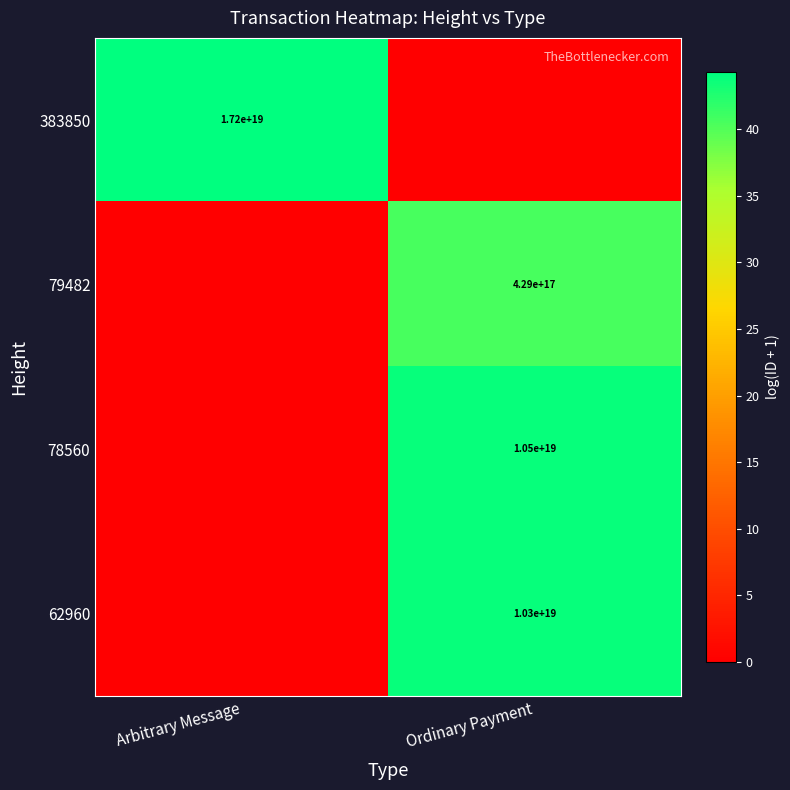

The 79482 series shows 215412007418069760 at Ordinary Payment. True or false?

False